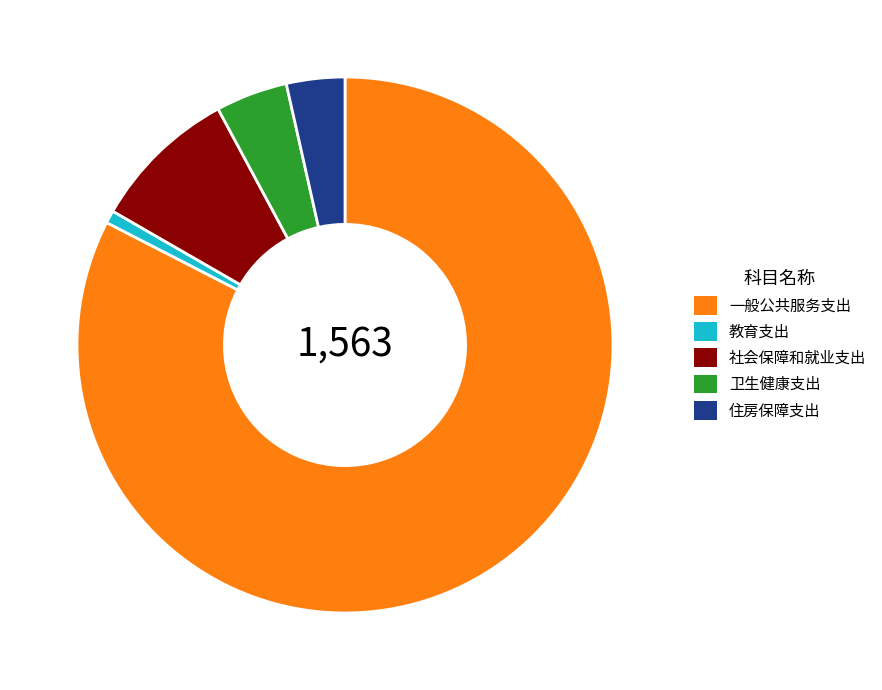

Count the number of slices in the pie.

5